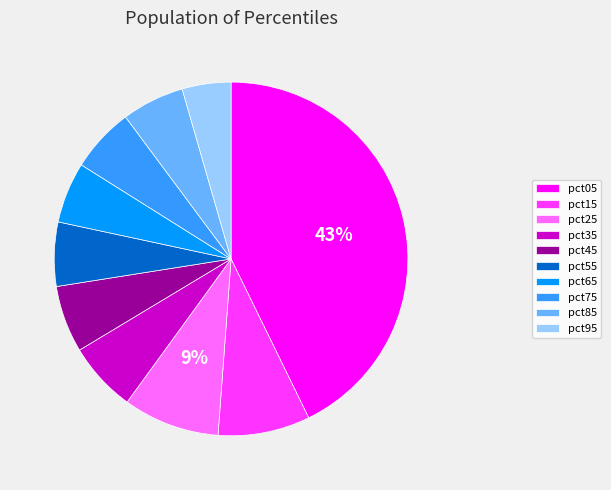

Is the sum of pct35 and pct95 greater than half?

No